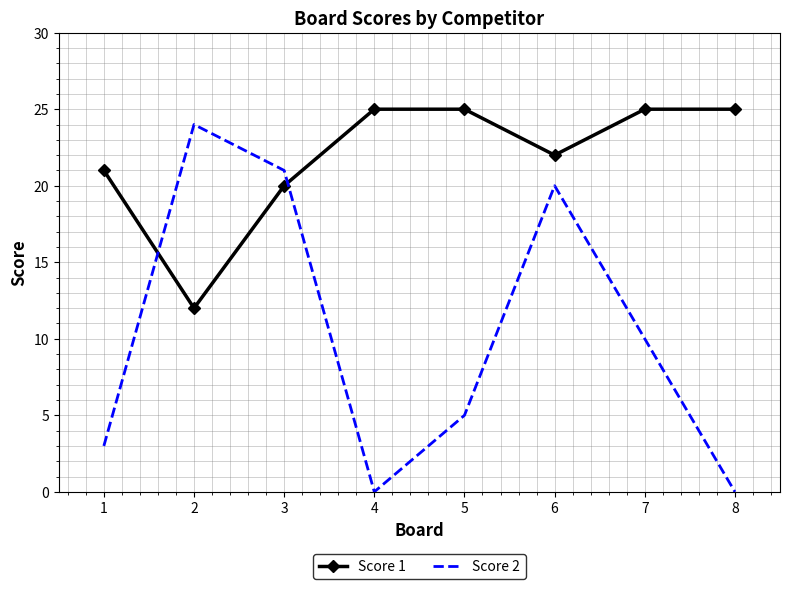

What is the difference between the maximum and minimum values in the Score 1 series?

13